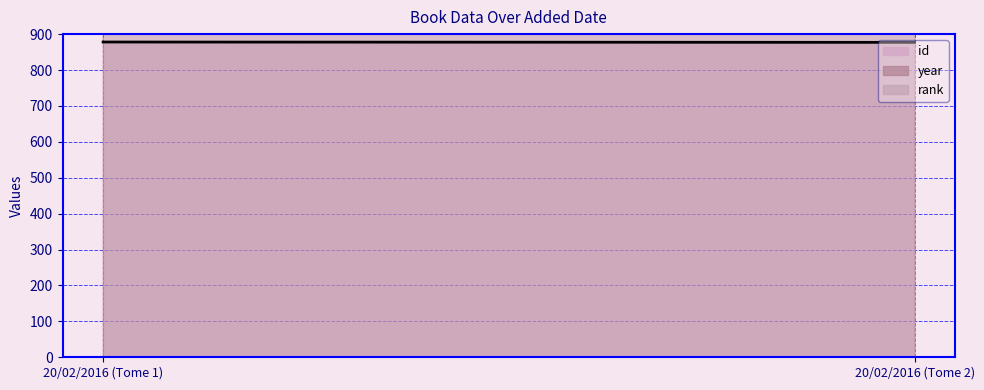

How many data points does each series have?

2